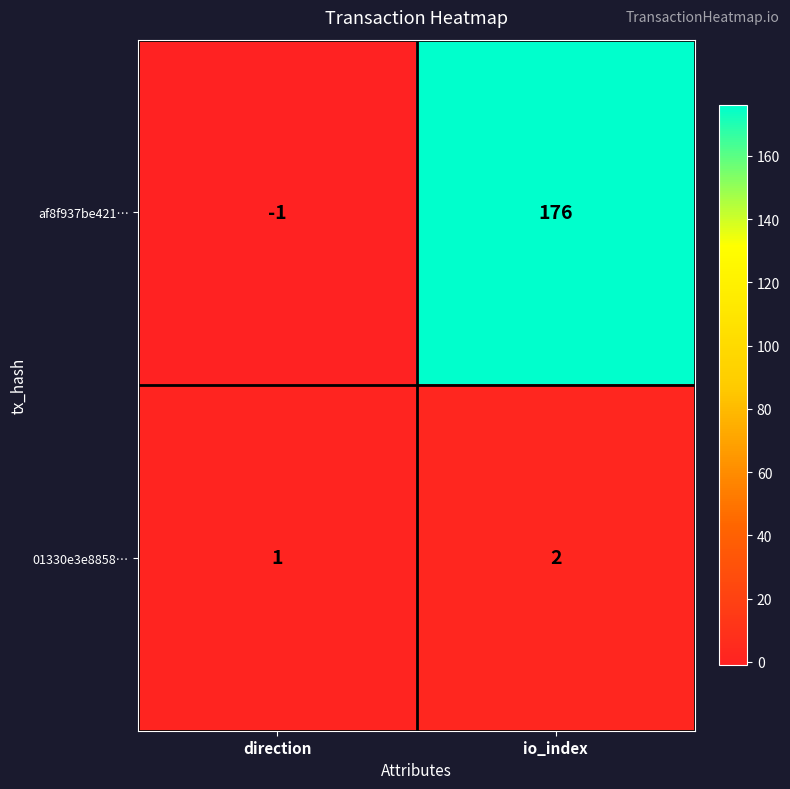

The value of 01330e3e8858… at io_index is 2. True or false?

True